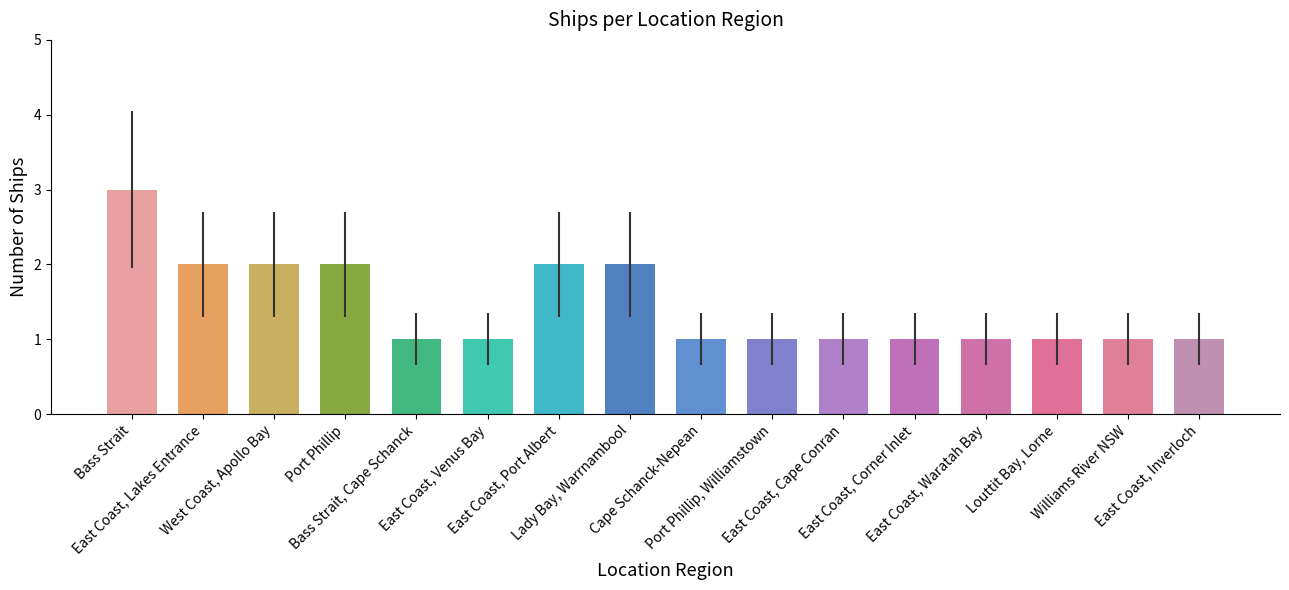

Reading left to right, transcribe all the data shown in this chart.

3	2	2	2	1	1	2	2	1	1	1	1	1	1	1	1